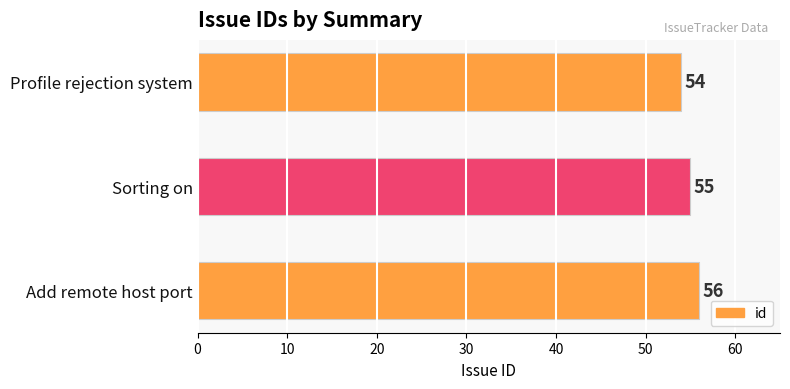

Between Sorting on and Profile rejection system, which is larger?

Sorting on